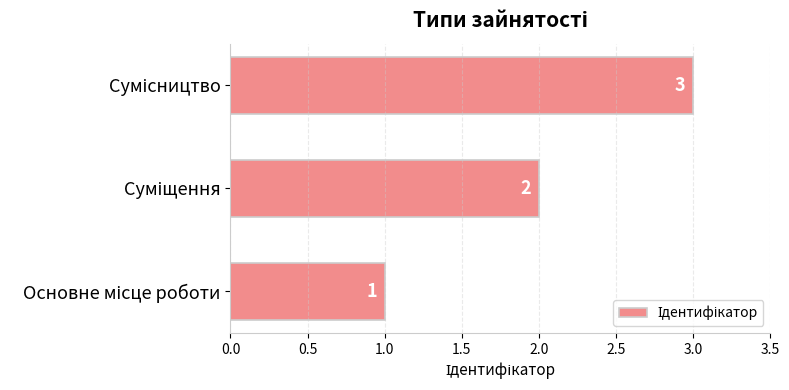

Count the values in the range 1 to 3.

3